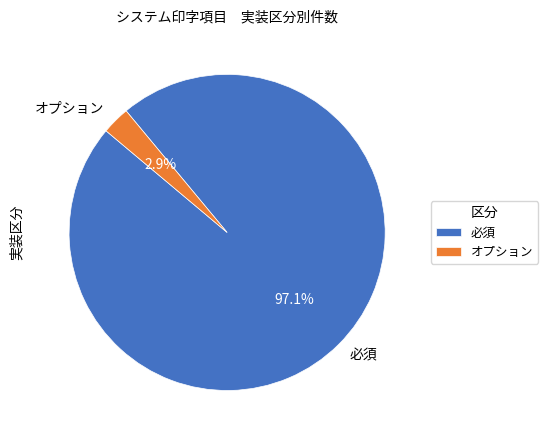

To the nearest percent, what percentage of the pie is オプション?

3%